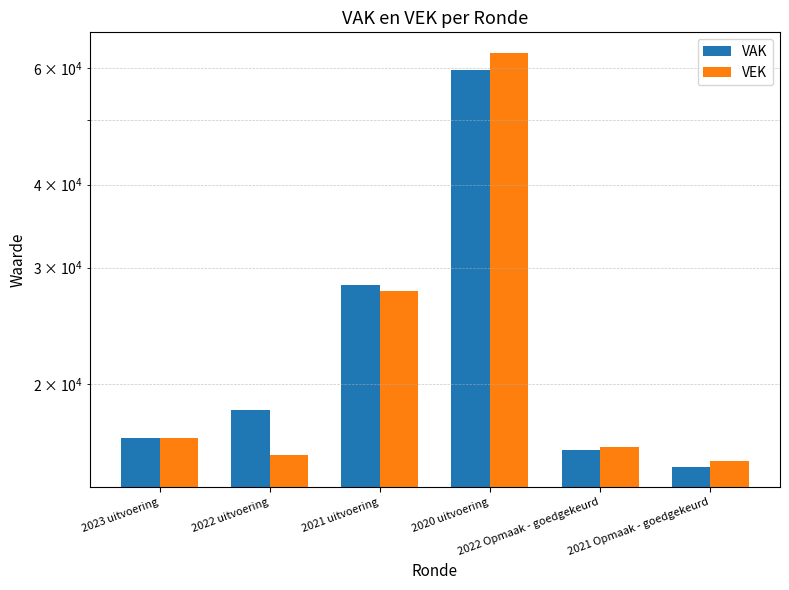

True or false: VAK has a value of 6685 at 2022 Opmaak - goedgekeurd.

False